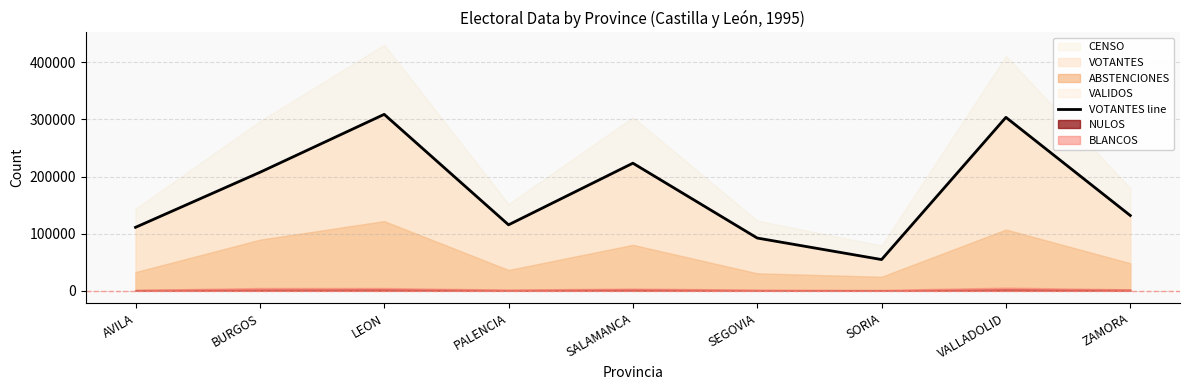

Which has a higher value, VALLADOLID or AVILA?

VALLADOLID